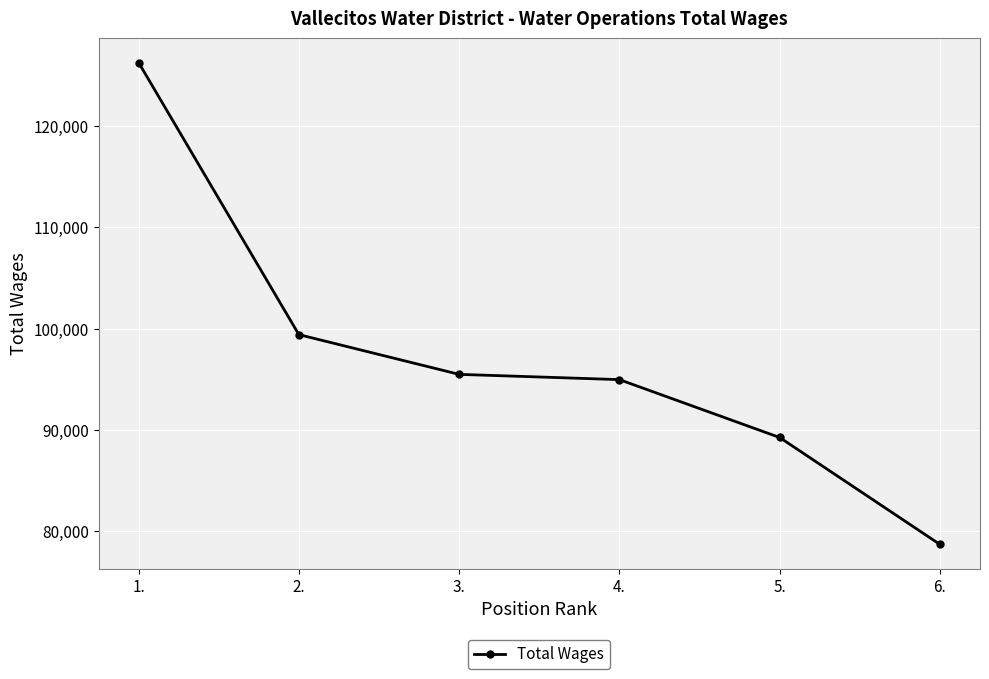

Between 6. and 2., which is larger?

2.